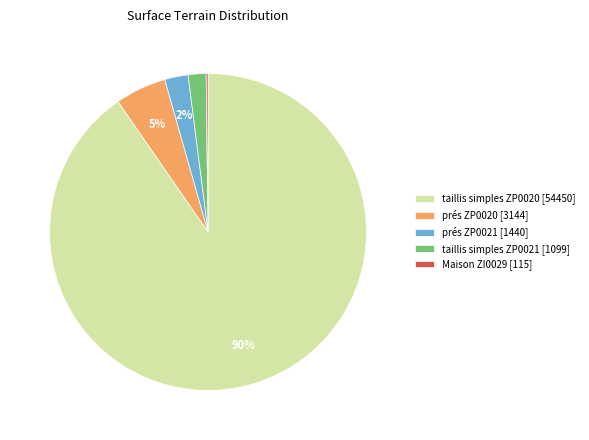

What is the majority slice?

taillis simples ZP0020 [54450]